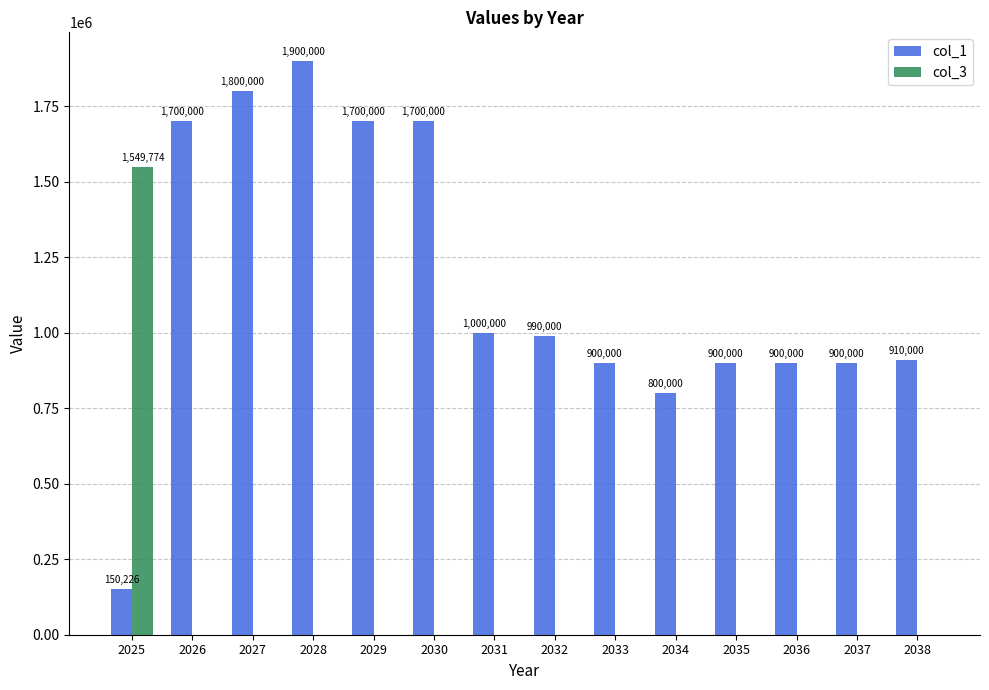

What is the average value of the col_3 series?

110698.1